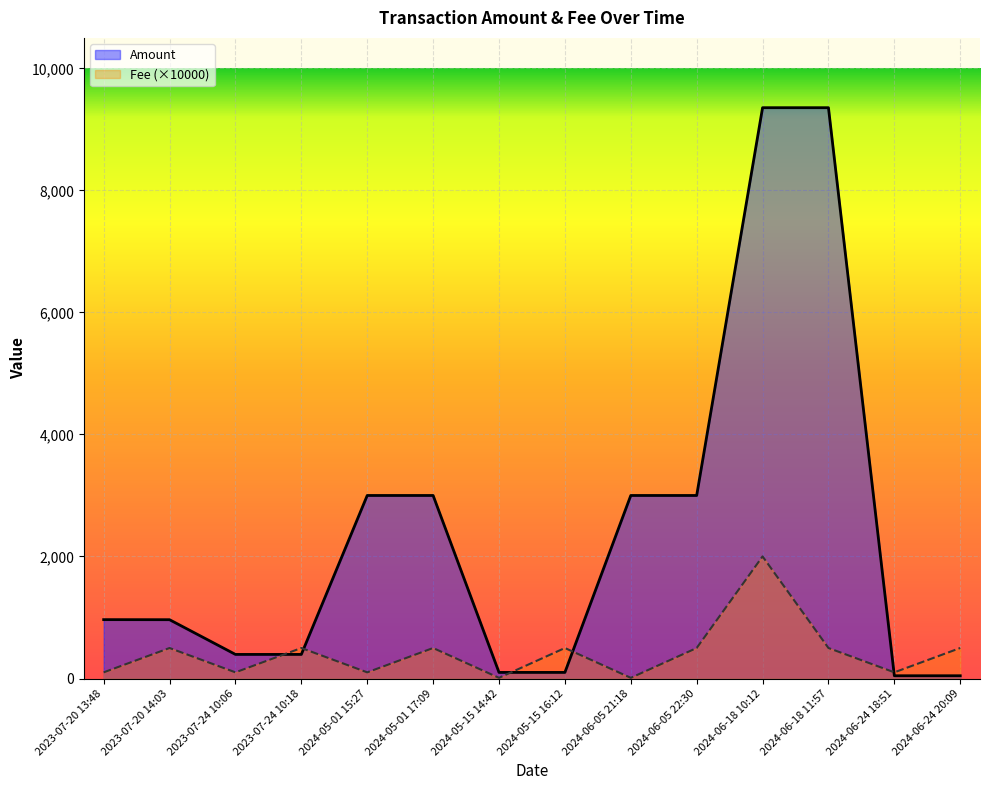

True or false: Fee has a value of 5.3 at 2024-06-05 21:18.

False